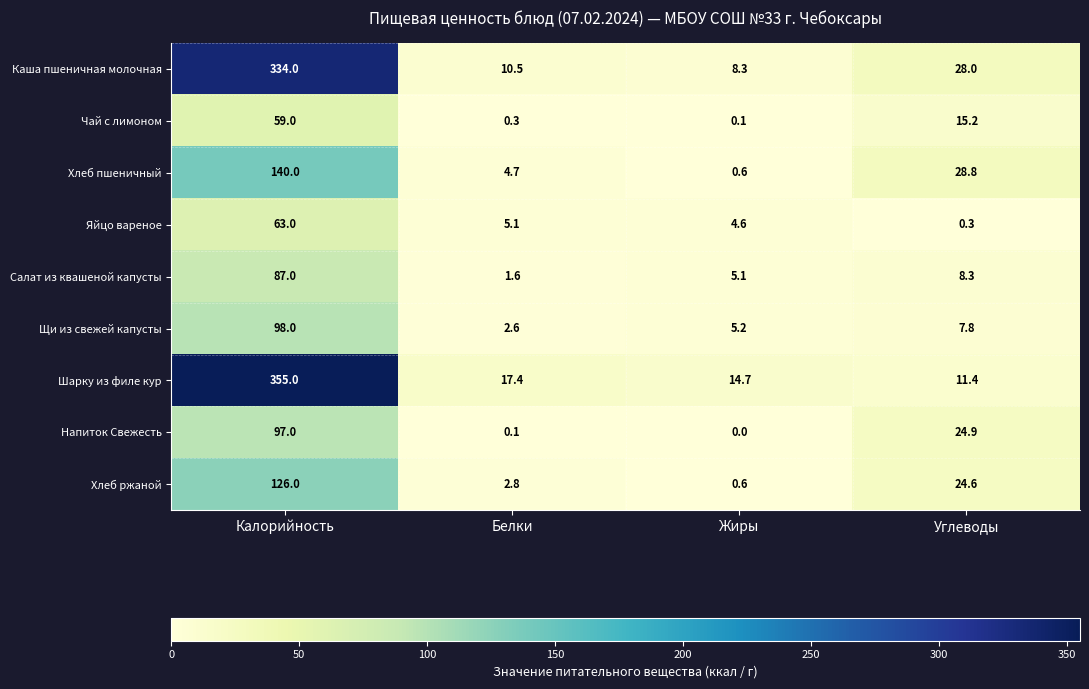

The value of Яйцо вареное at Жиры is 4.6. True or false?

True